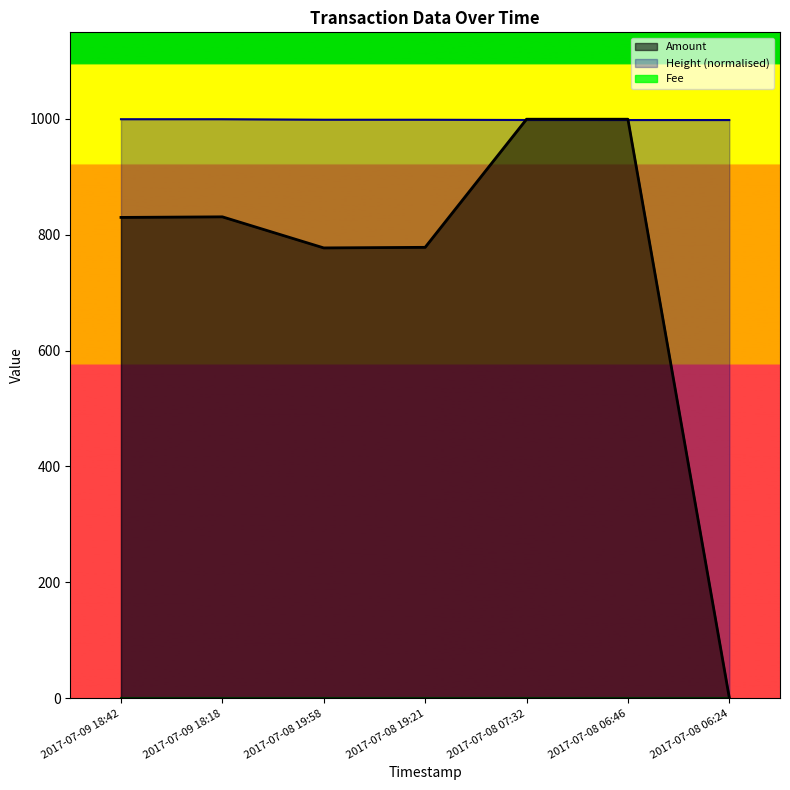

Which series has the largest total across all categories?

Height (normalised)